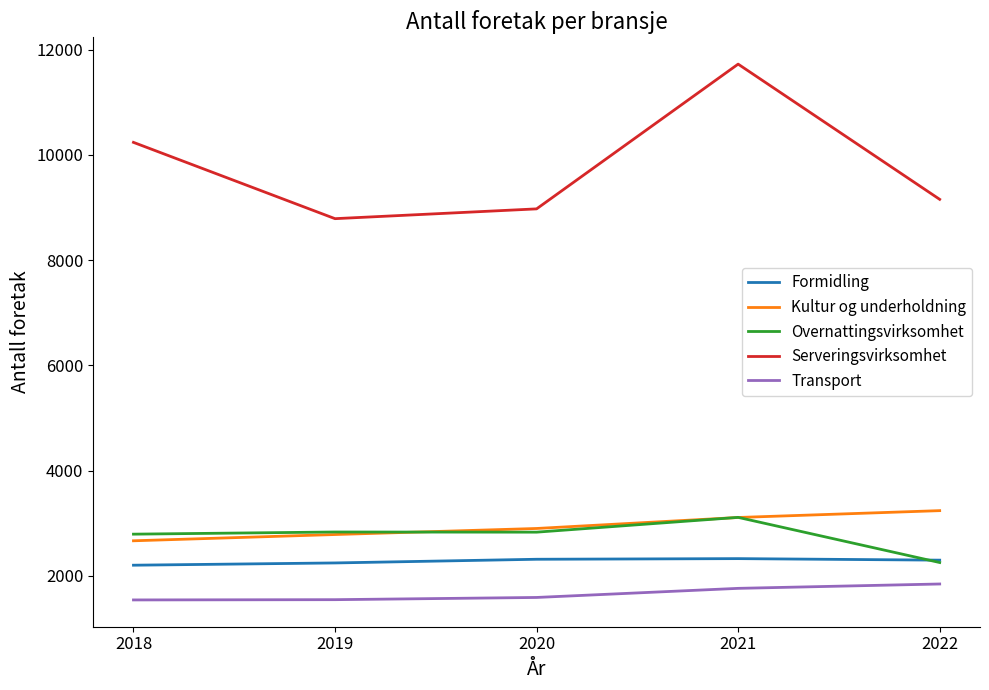

How many series are shown in this chart?

5